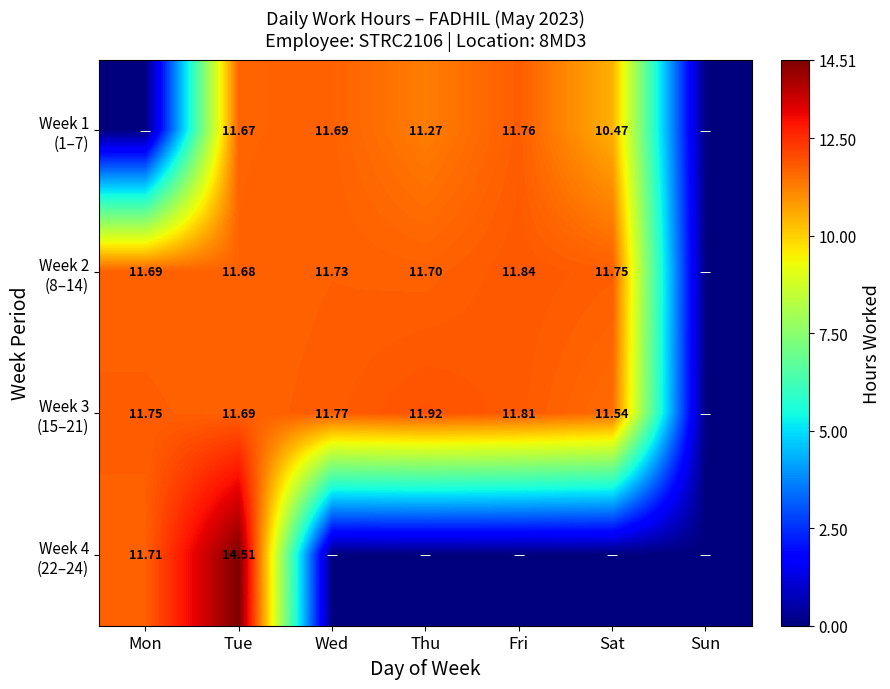

Where does the Week 3 (15–21) series first go above 11?

Mon